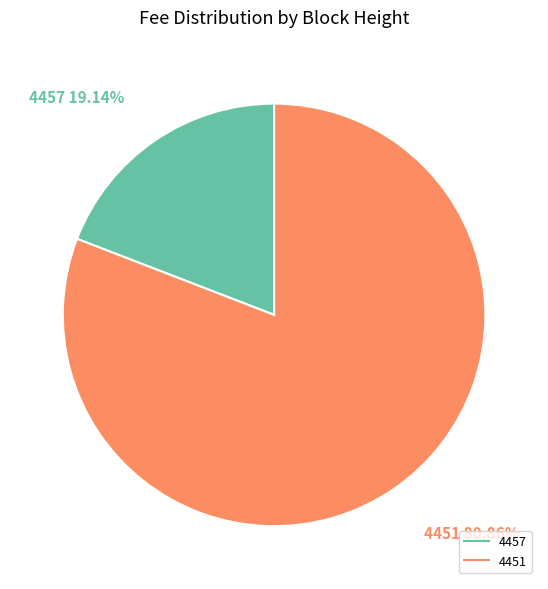

Is there any slice that represents more than half of the pie?

Yes